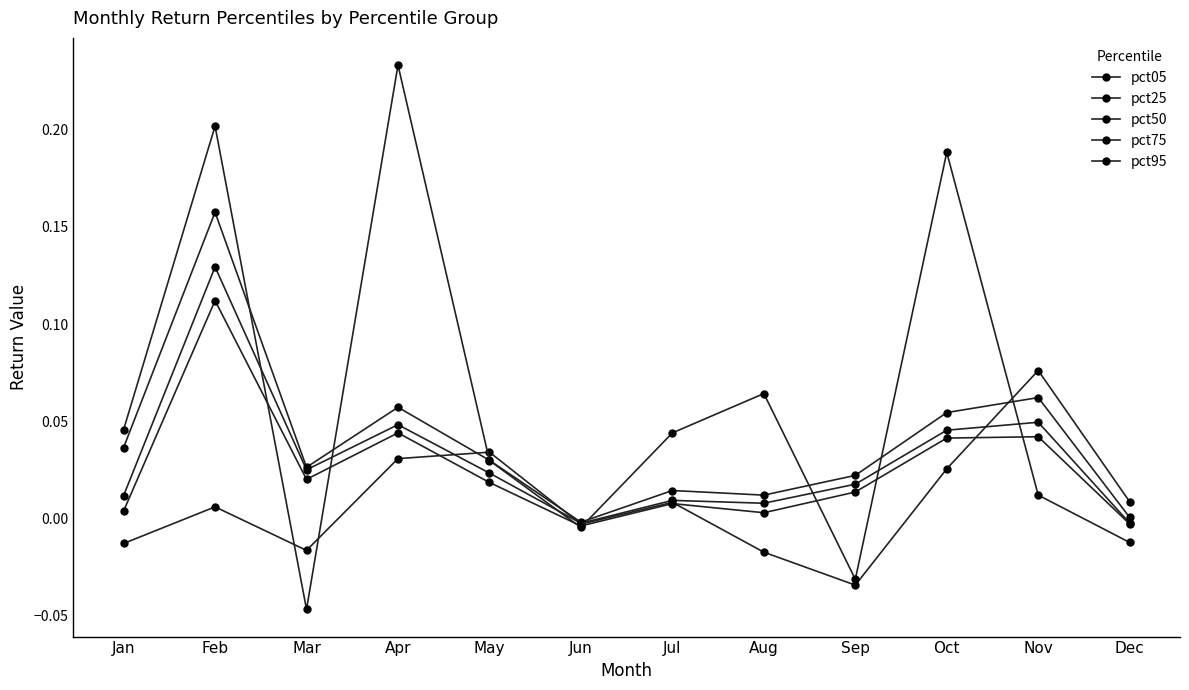

At which category does the chart reach its peak across all series?

Apr